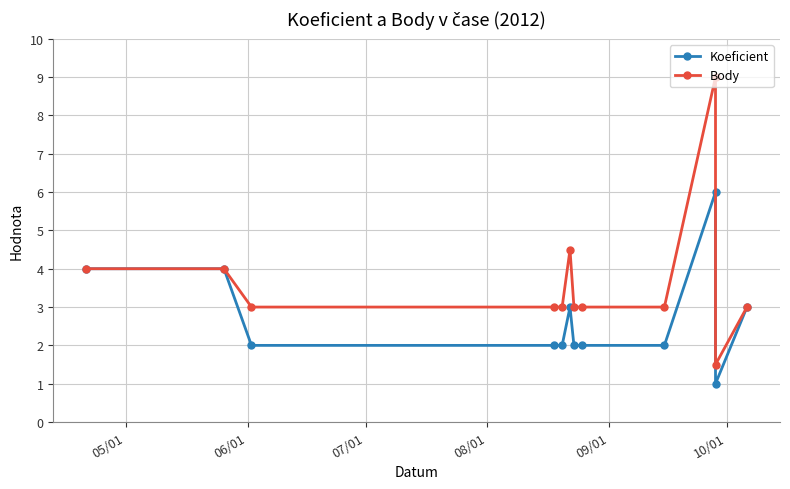

True or false: Body and Koeficient cross at least once.

False